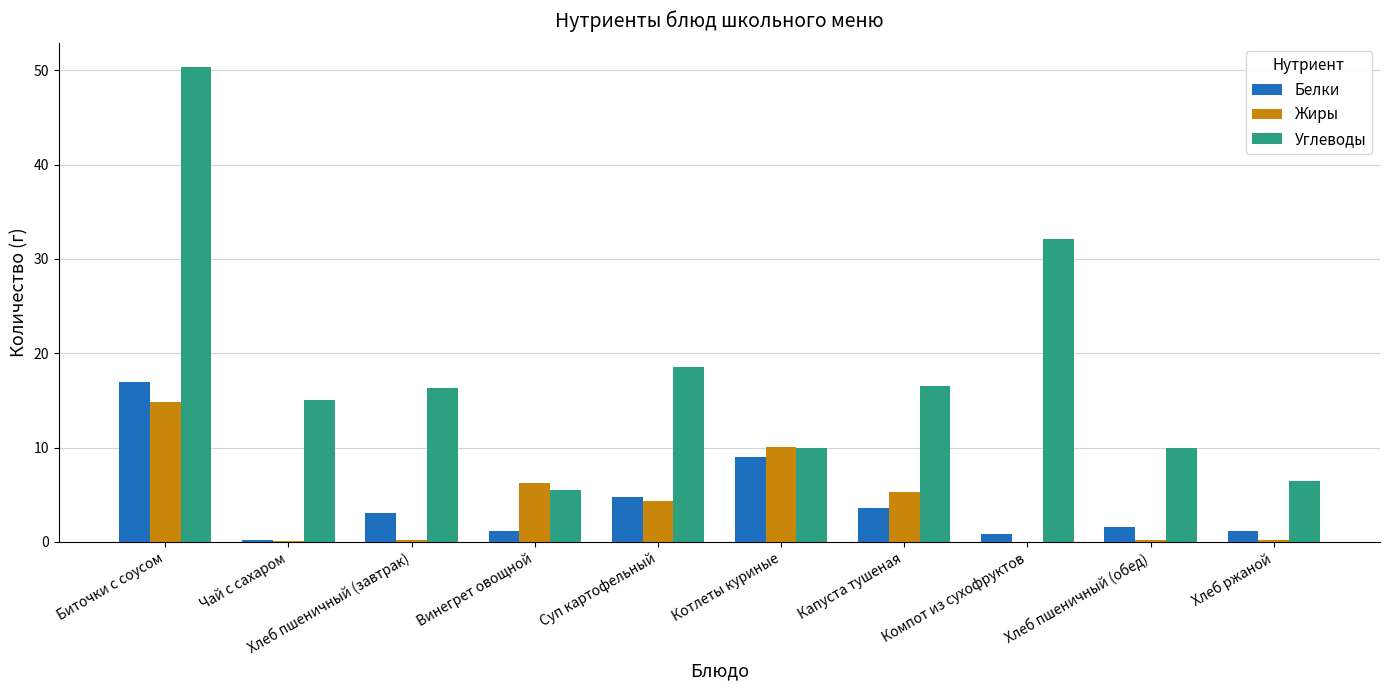

Which series has the largest total across all categories?

Углеводы